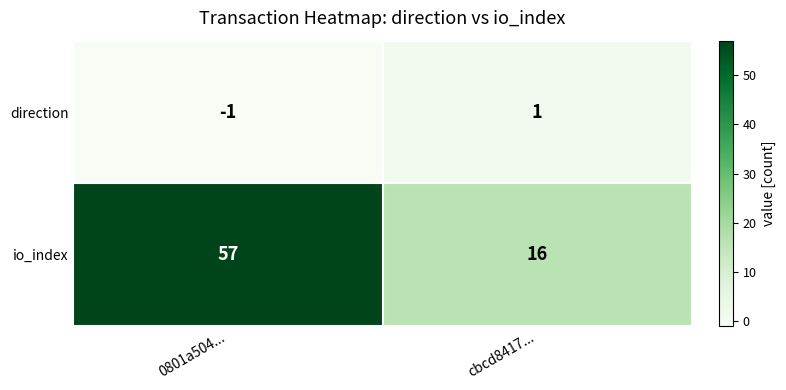

Which series changed the most between 0801a504... and cbcd8417...?

io_index